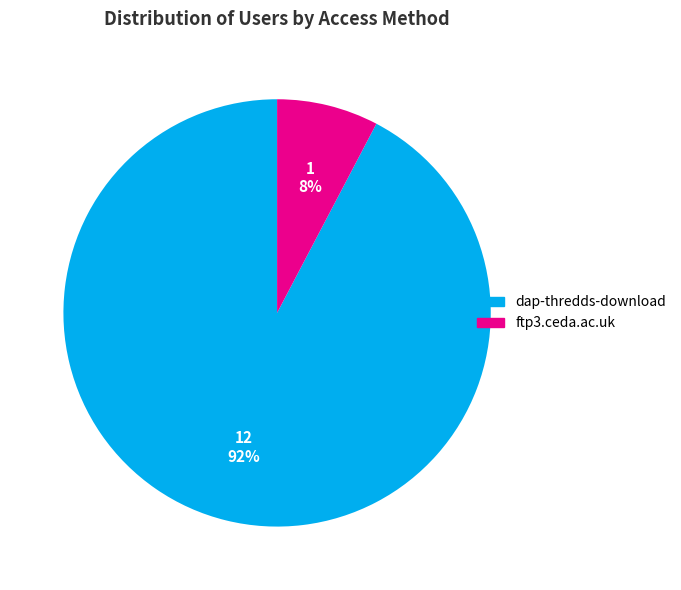

To the nearest percent, what is the average slice percentage?

50%